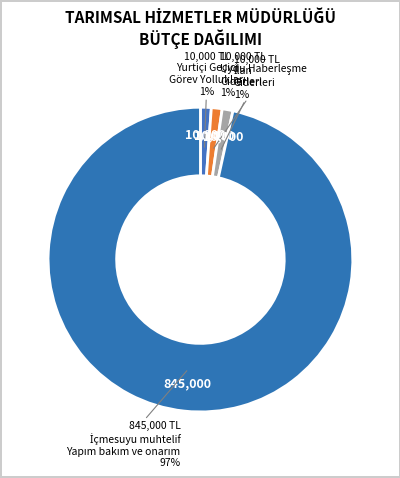

Count the number of slices in the pie.

4